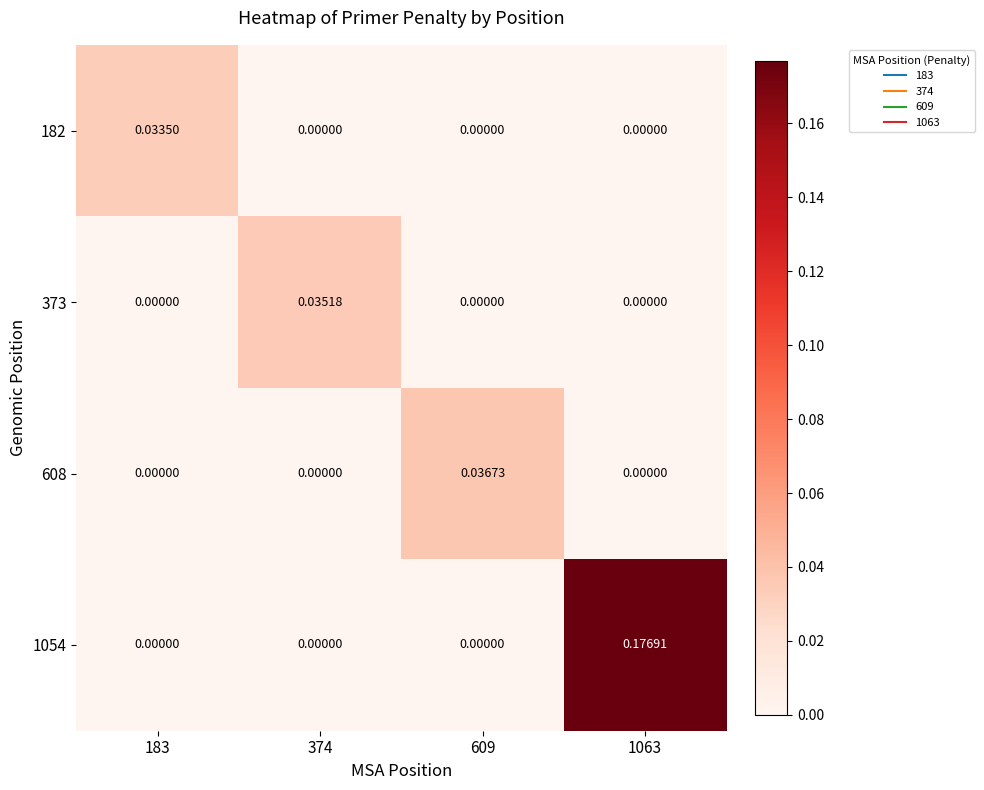

How many values in 373 are above zero?

1